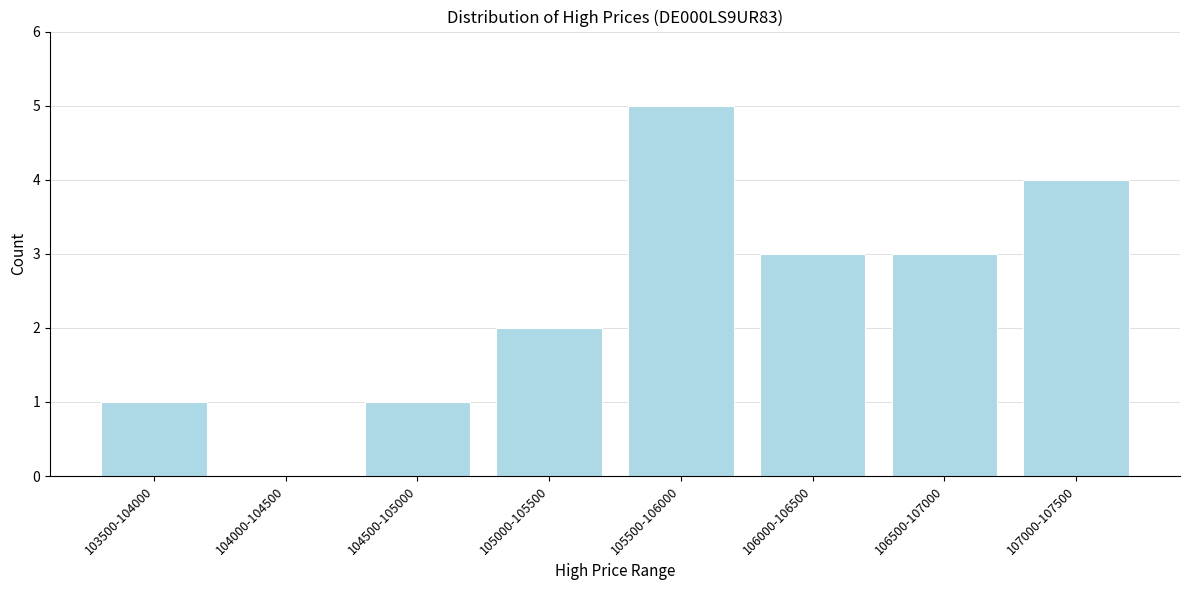

Reading right to left, what are all the values shown in this chart?

107000-107500=4	106500-107000=3	106000-106500=3	105500-106000=5	105000-105500=2	104500-105000=1	104000-104500=0	103500-104000=1